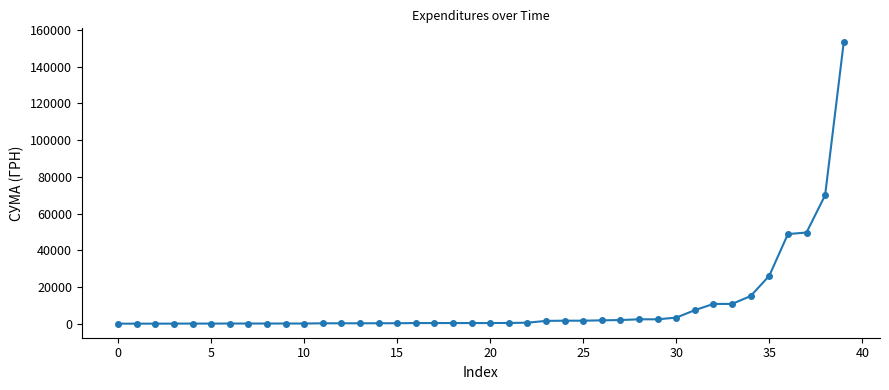

What is the greatest value displayed?

153167.8